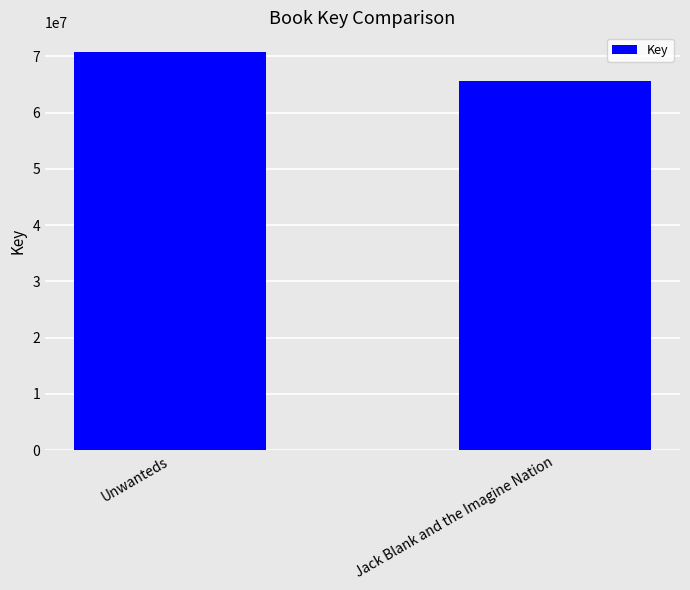

What is the approximate value at Unwanteds, to the nearest 50?

70727450